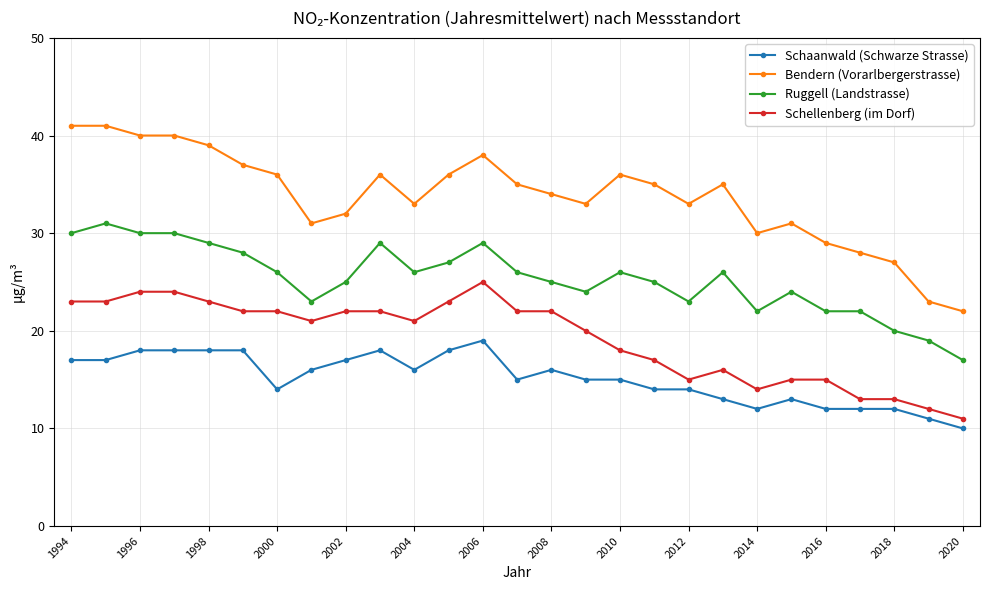

What is the minimum value shown in the chart?

10